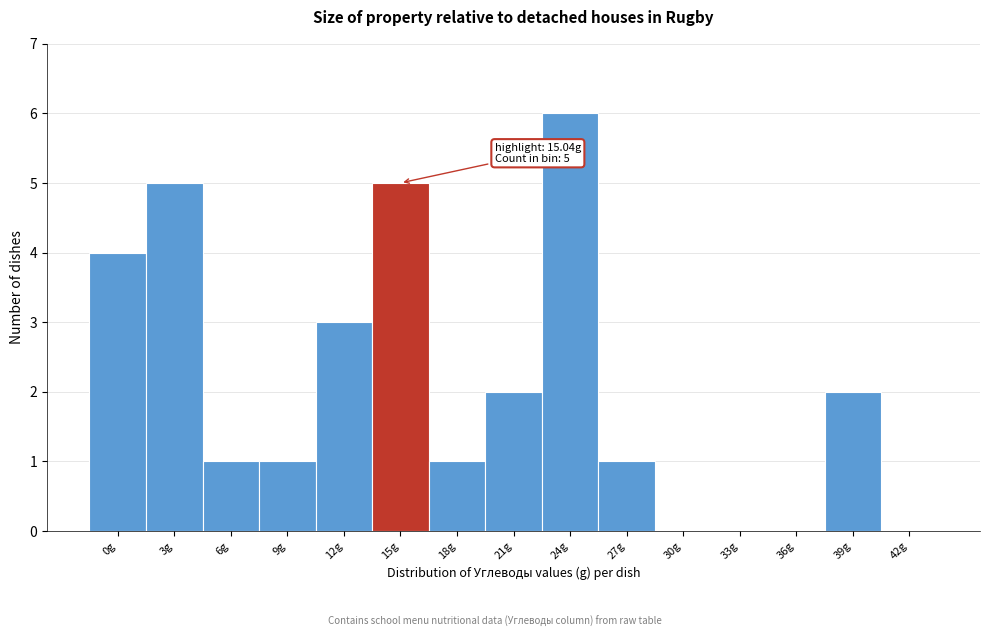

Reading left to right, extract all data points from this chart.

0g=4	3g=5	6g=1	9g=1	12g=3	15g=5	18g=1	21g=2	24g=6	27g=1	30g=0	33g=0	36g=0	39g=2	42g=0